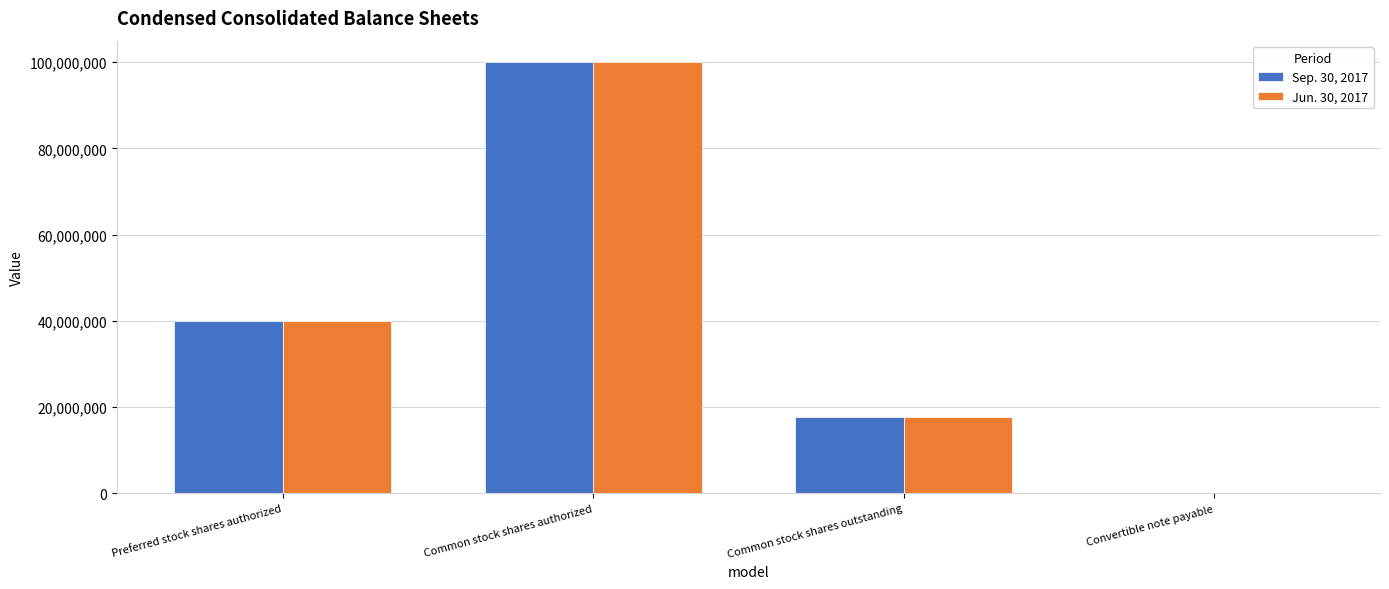

What is the average value of the Sep. 30, 2017 series?

39451907